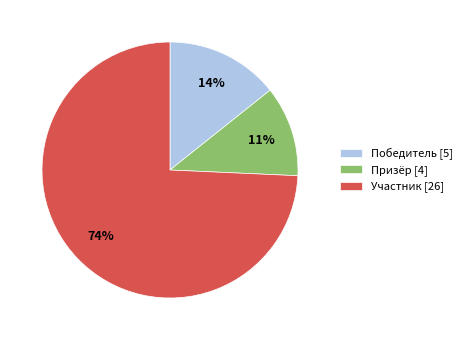

How many segments does this pie chart have?

3